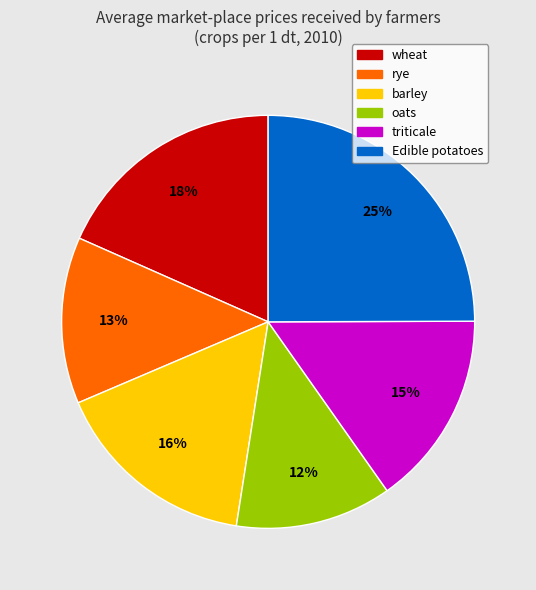

Is there any slice that represents more than half of the pie?

No